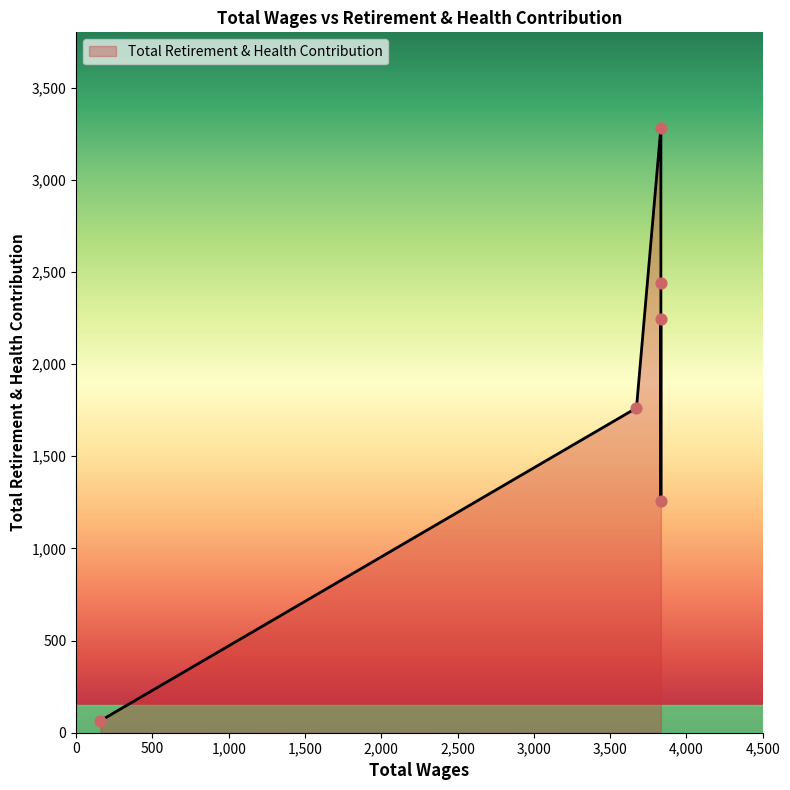

Approximately how many times larger is the value at 3833 compared to 159?

34.5